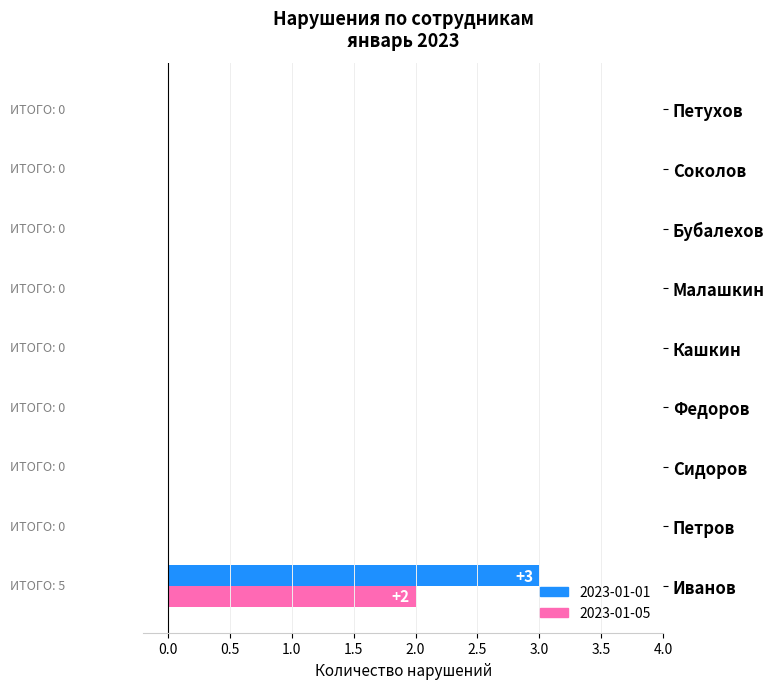

The value of 2023-01-01 at Петухов is 2. True or false?

False